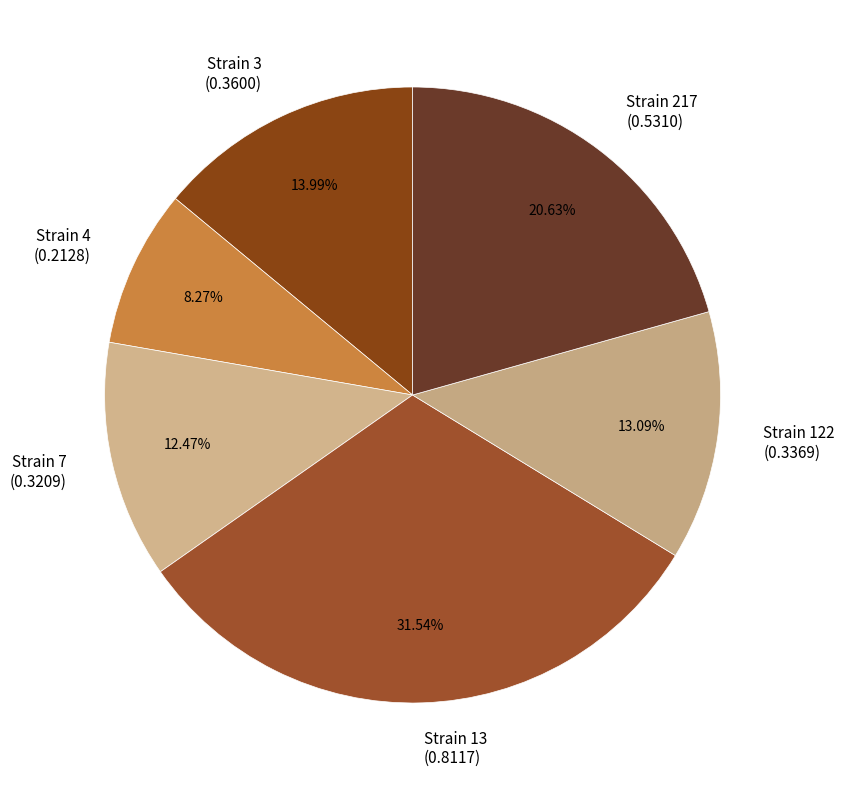

Rank the categories by value from highest to lowest.

Strain 13 (0.8117), Strain 217 (0.5310), Strain 3 (0.3600), Strain 122 (0.3369), Strain 7 (0.3209), Strain 4 (0.2128)